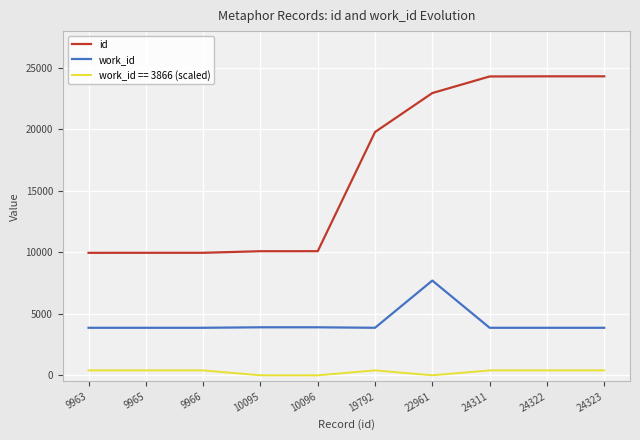

At which label does work_id reach its peak?

22961